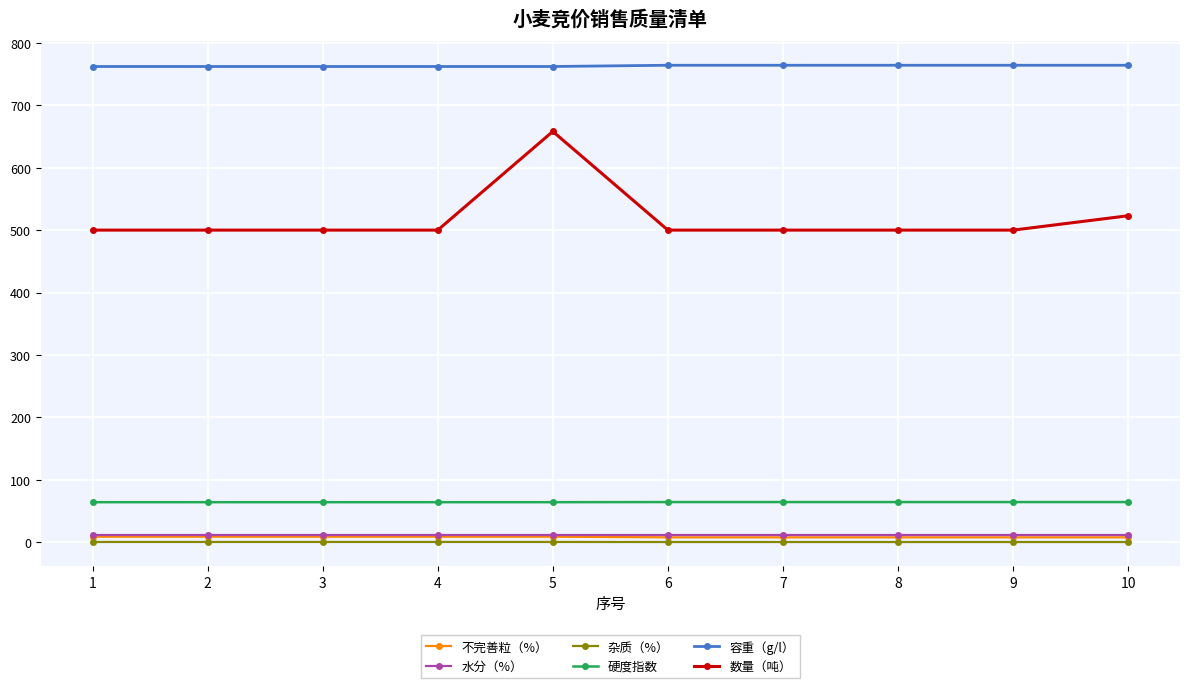

Which series has the largest range (max minus min)?

数量（吨）